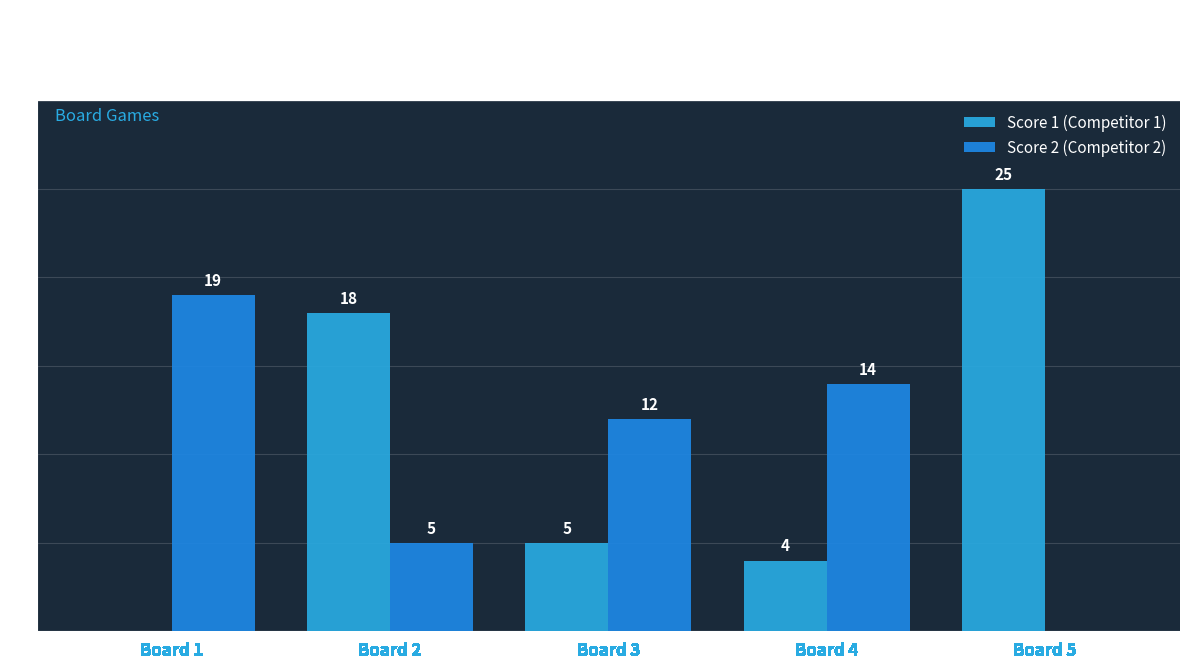

The value of Score 1 (Competitor 1) at Board 3 is 8. True or false?

False